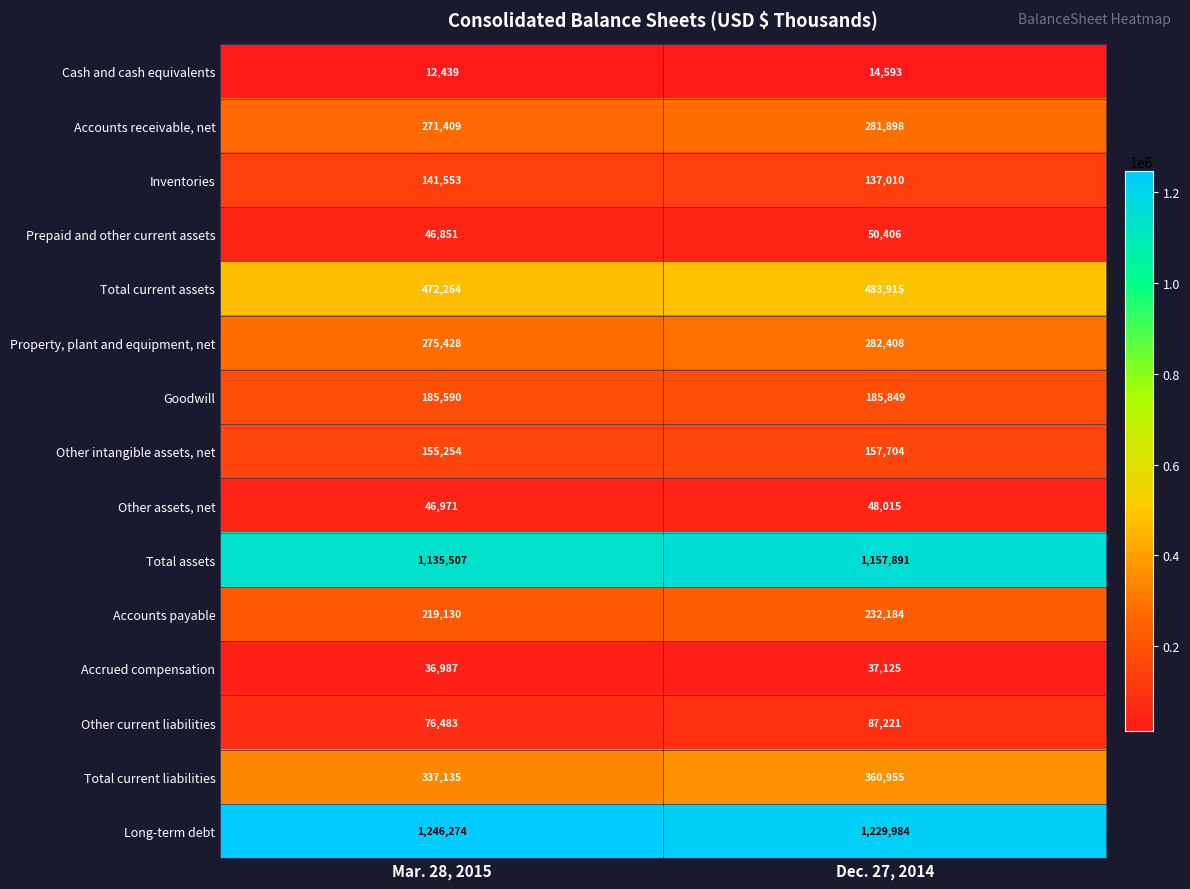

What is the total value across all series at Dec. 27, 2014?

4747158